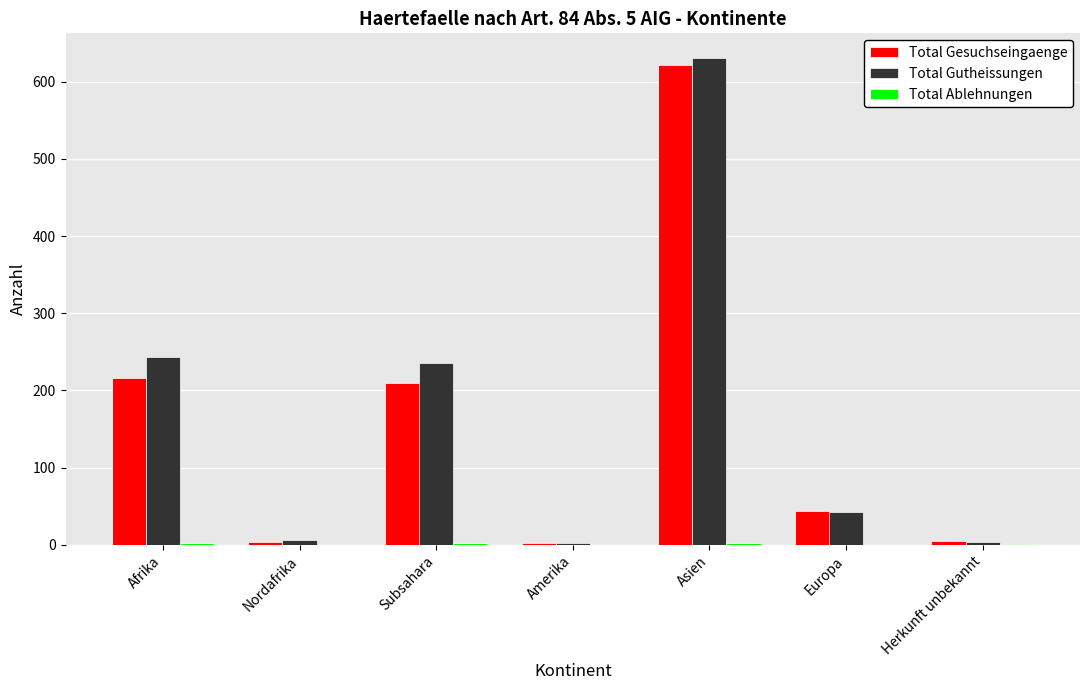

Are the bars horizontal?

No